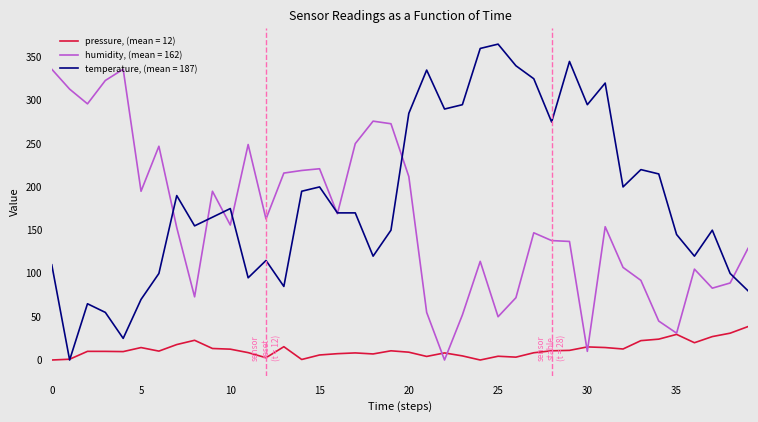

Which series has the largest total across all categories?

temperature, (mean = 187)